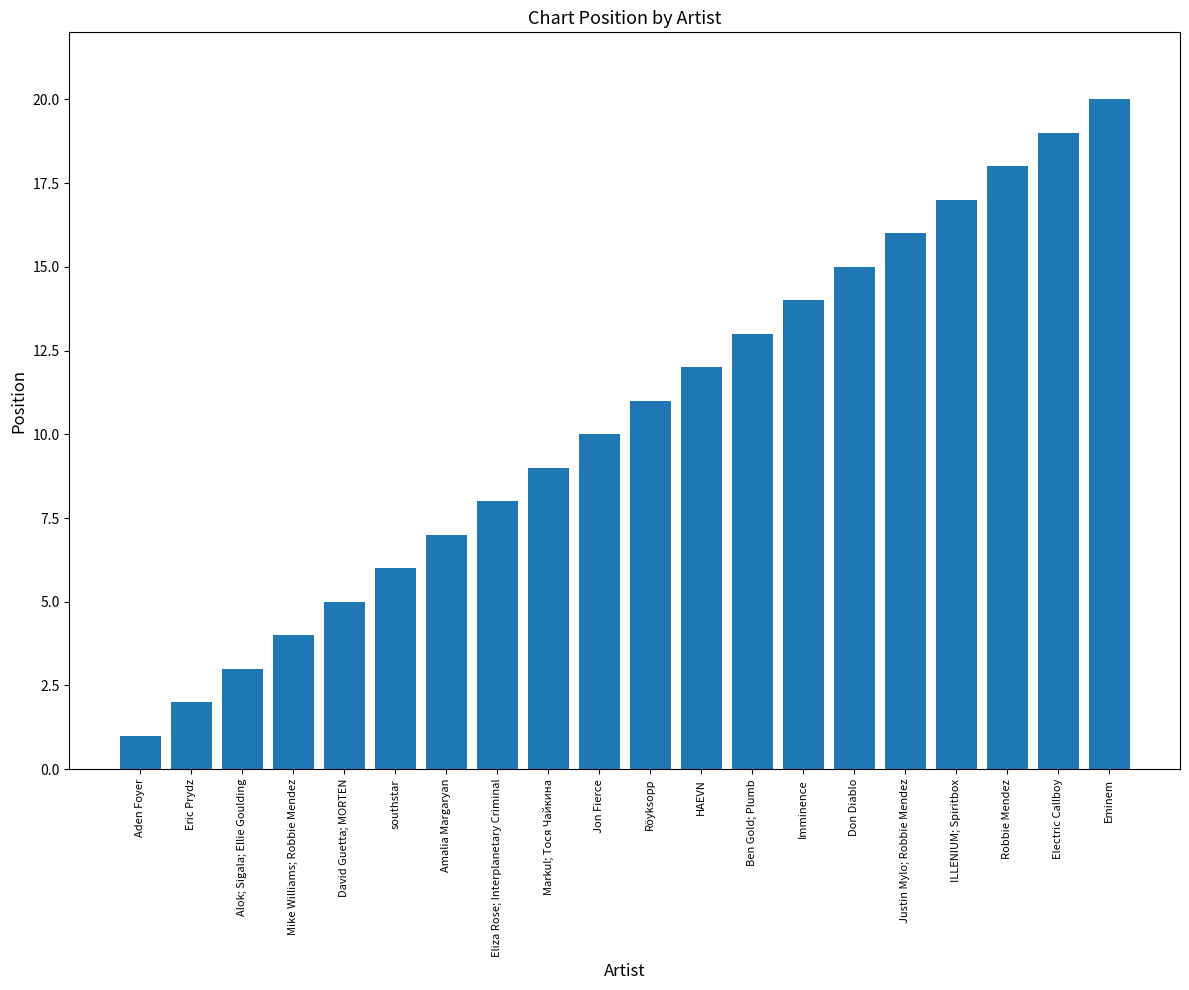

Approximately how many times larger is the value at Jon Fierce compared to Electric Callboy?

0.5